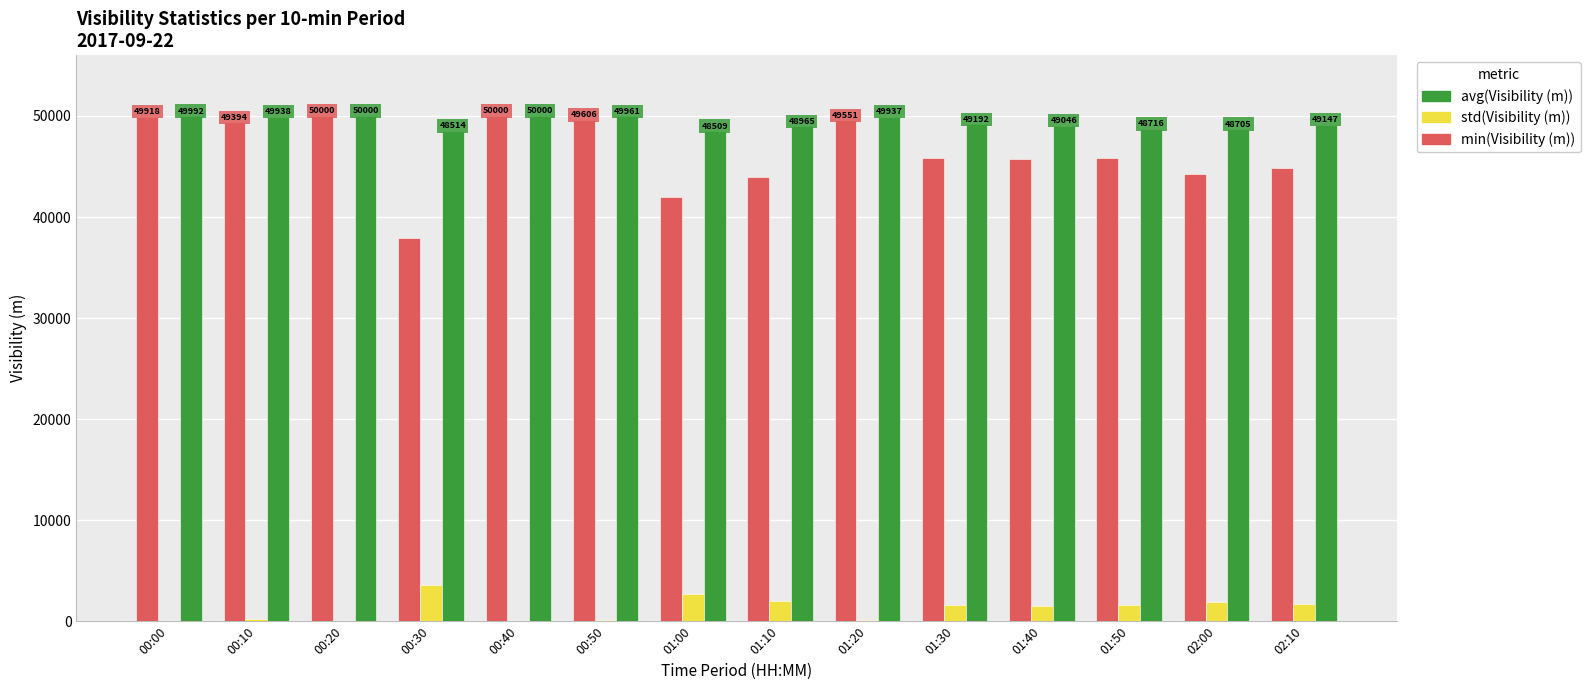

What is the sum of all min(Visibility (m)) values?

648922